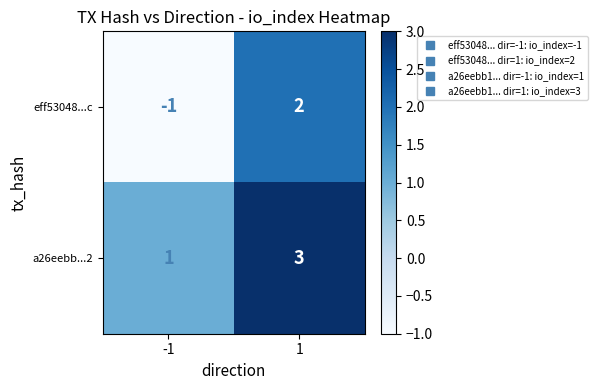

Reading right to left, transcribe all the data shown in this chart.

eff53048...c: 2	-1
a26eebb...2: 3	1